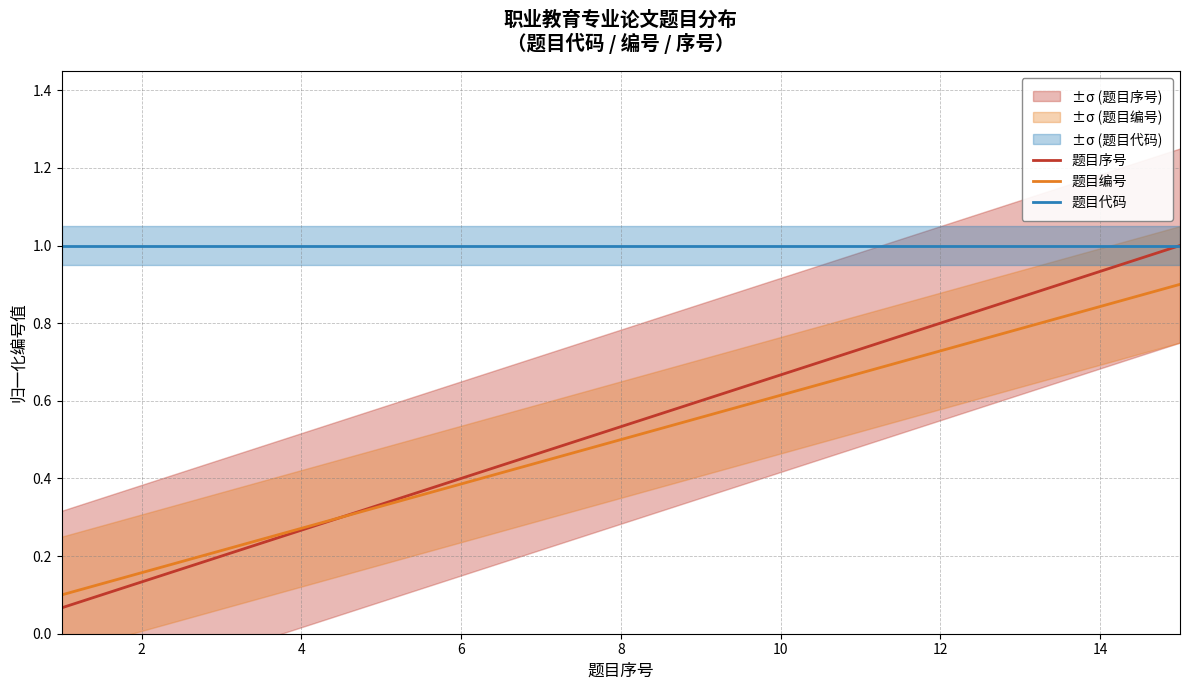

Rank the series by their maximum value, from highest to lowest.

题目序号, 题目代码, 题目编号